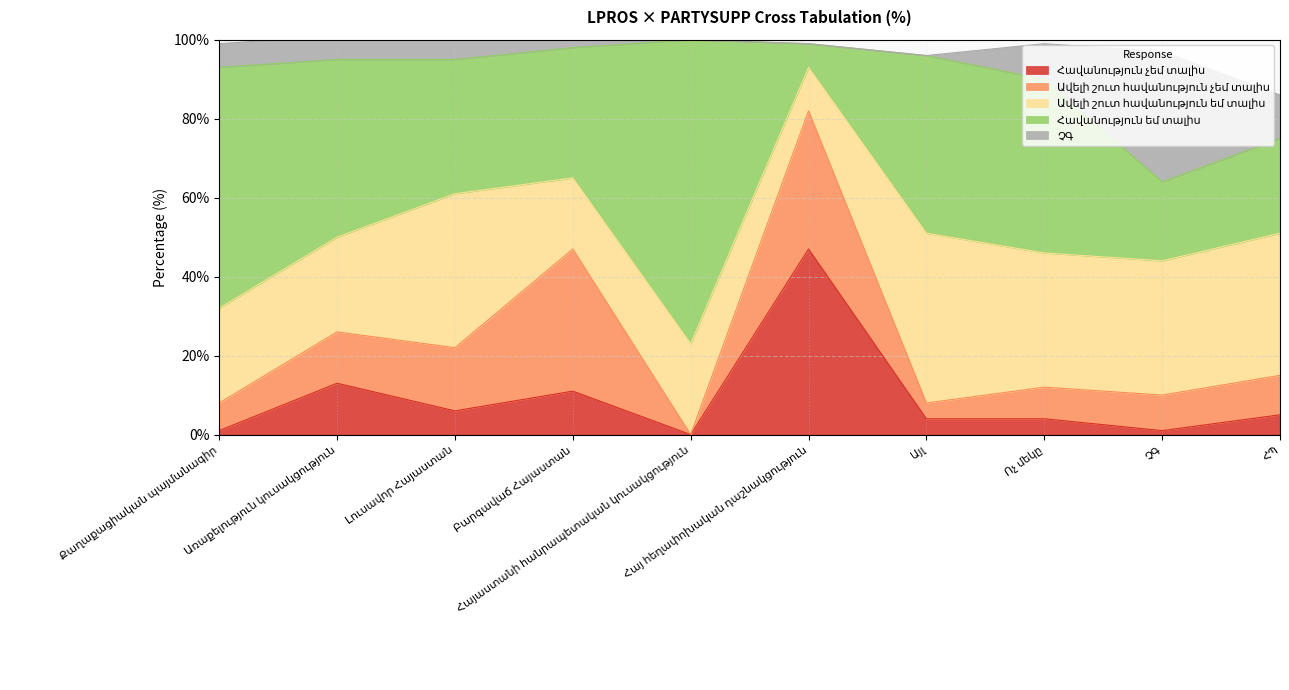

True or false: Հավանություն եմ տալիս and Հավանություն չեմ տալիս cross at least once.

True